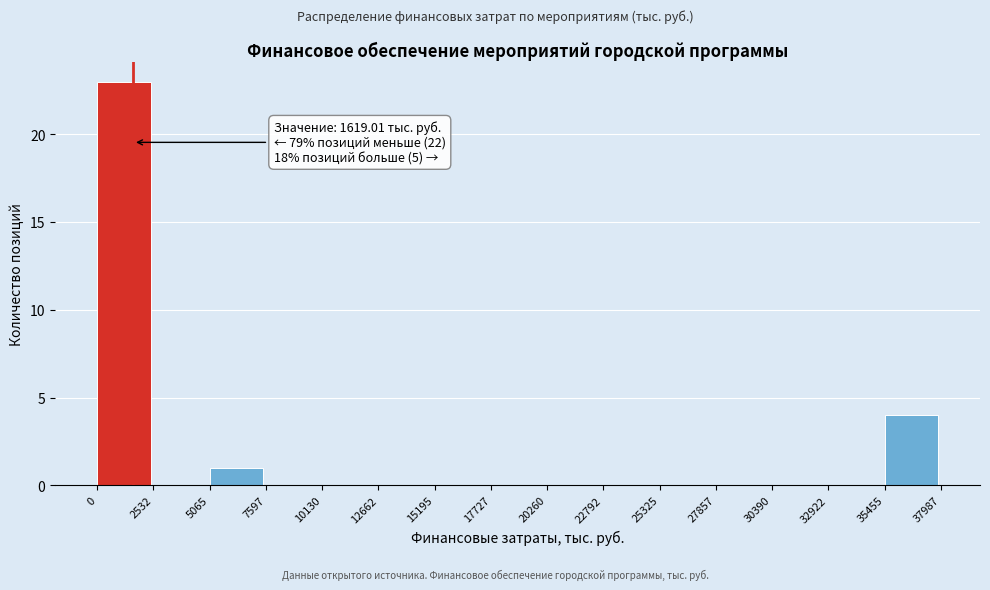

Which range on the x-axis has the tallest bar?

0 to 2532